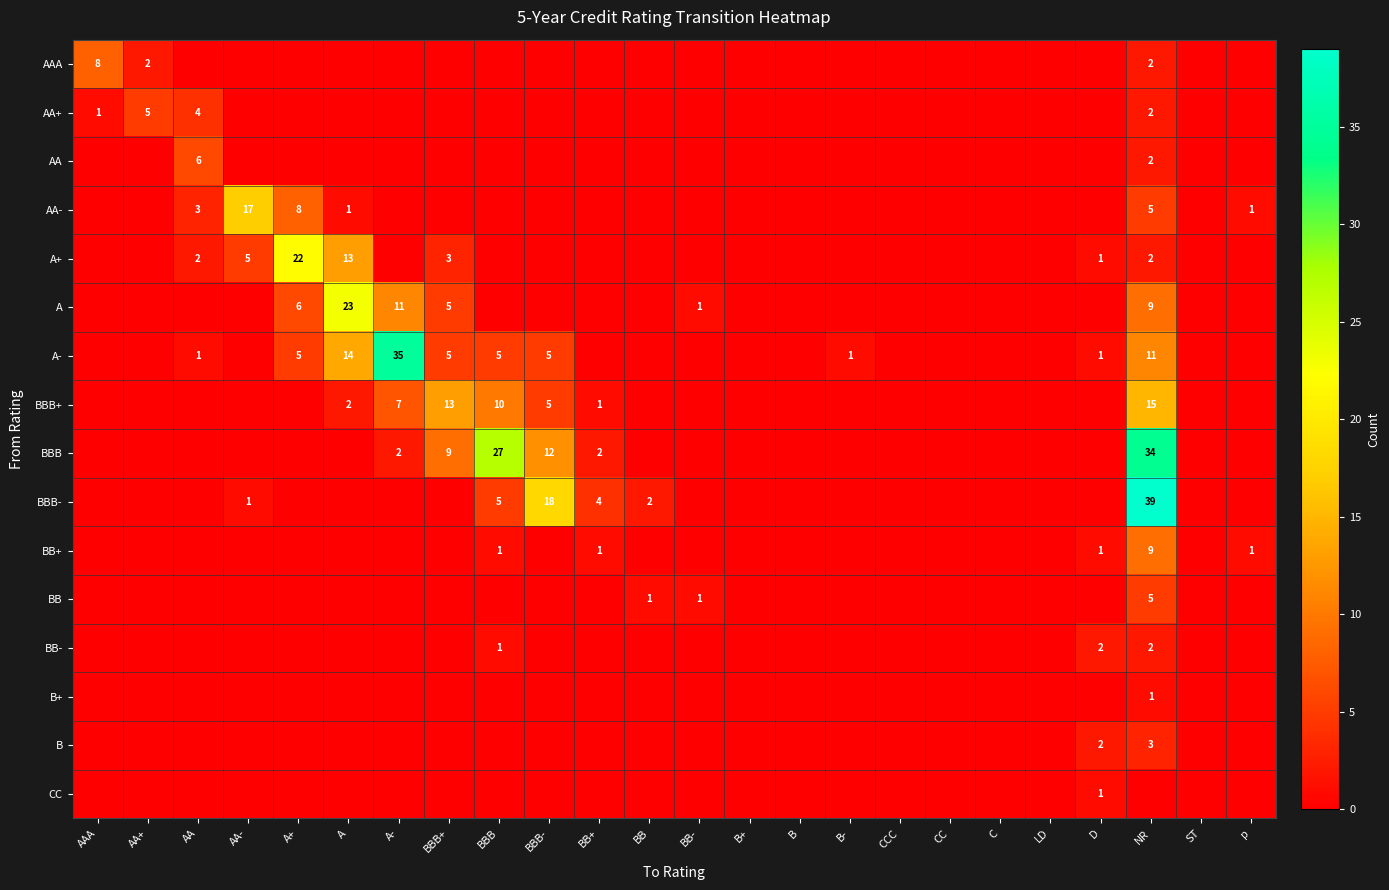

The AAA series shows -5 at D. True or false?

False